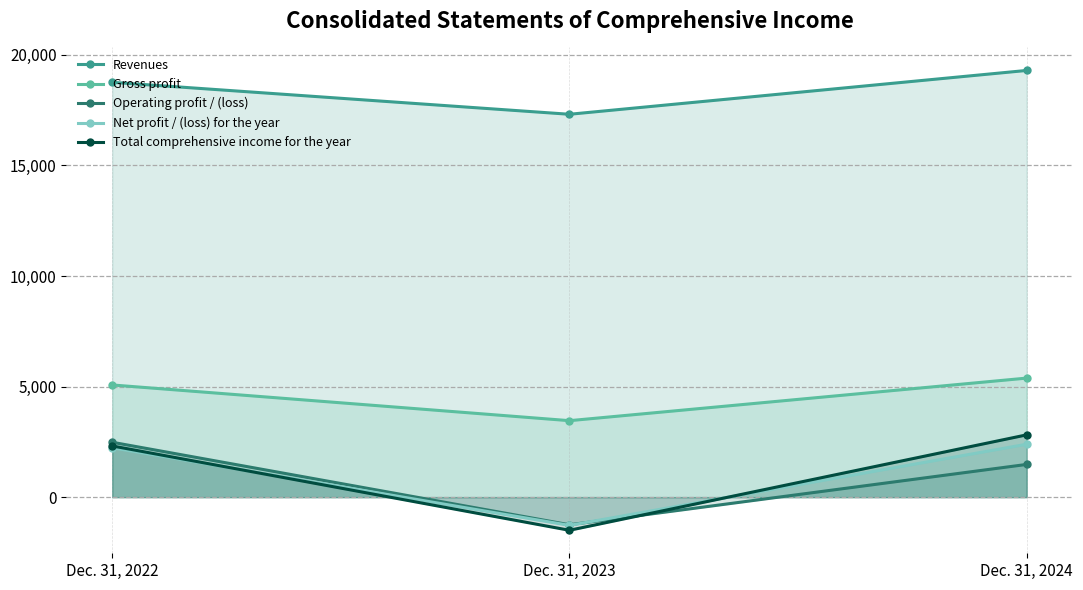

At which category is the sum across all series the highest?

Dec. 31, 2024